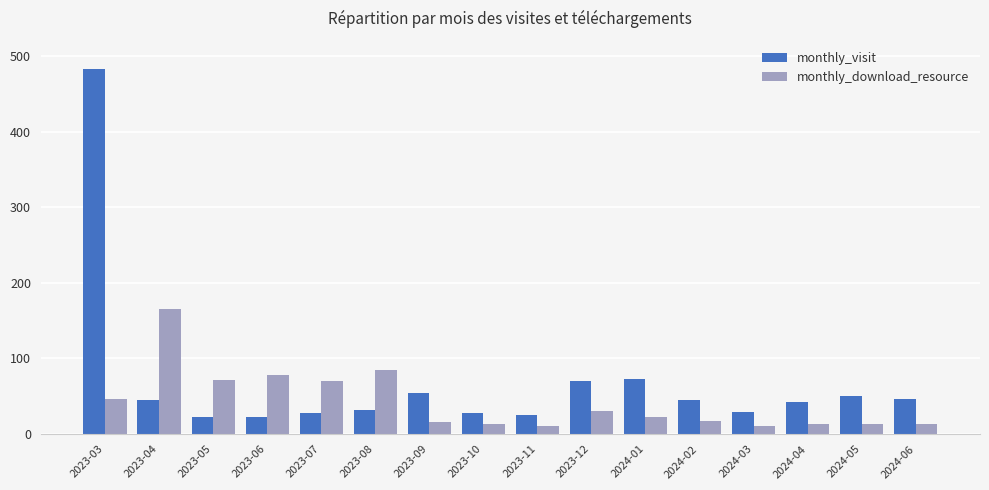

What is the sum of all monthly_visit values?

1096